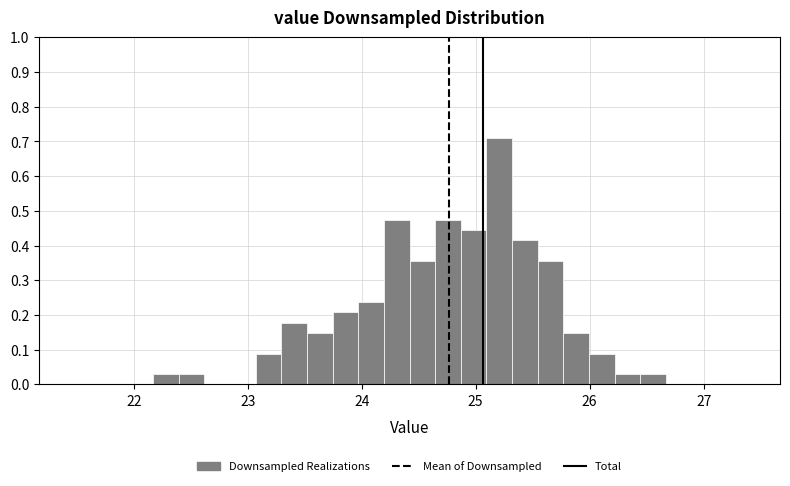

Around what value on the x-axis is the tallest bar? Give the approximate position of its centre, as read against the axis.

25.2